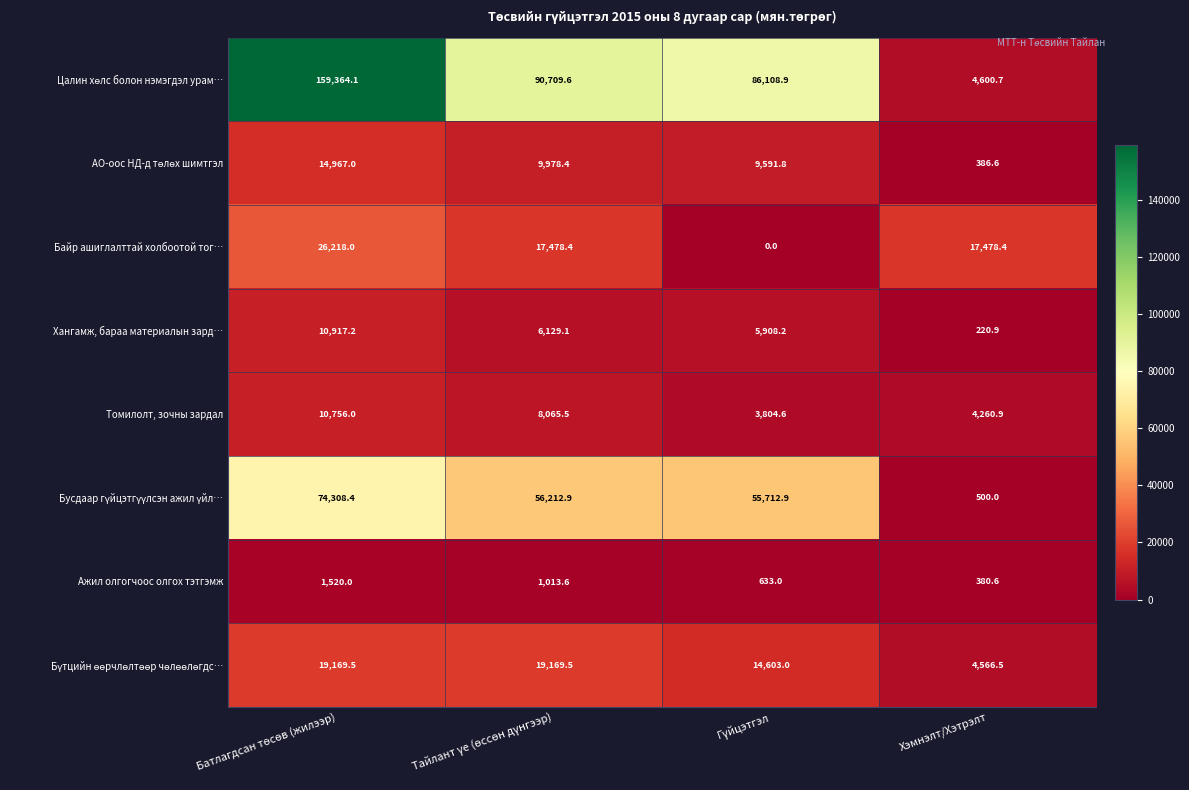

What is the average value of the Байр ашиглалттай холбоотой тог… series?

15293.7